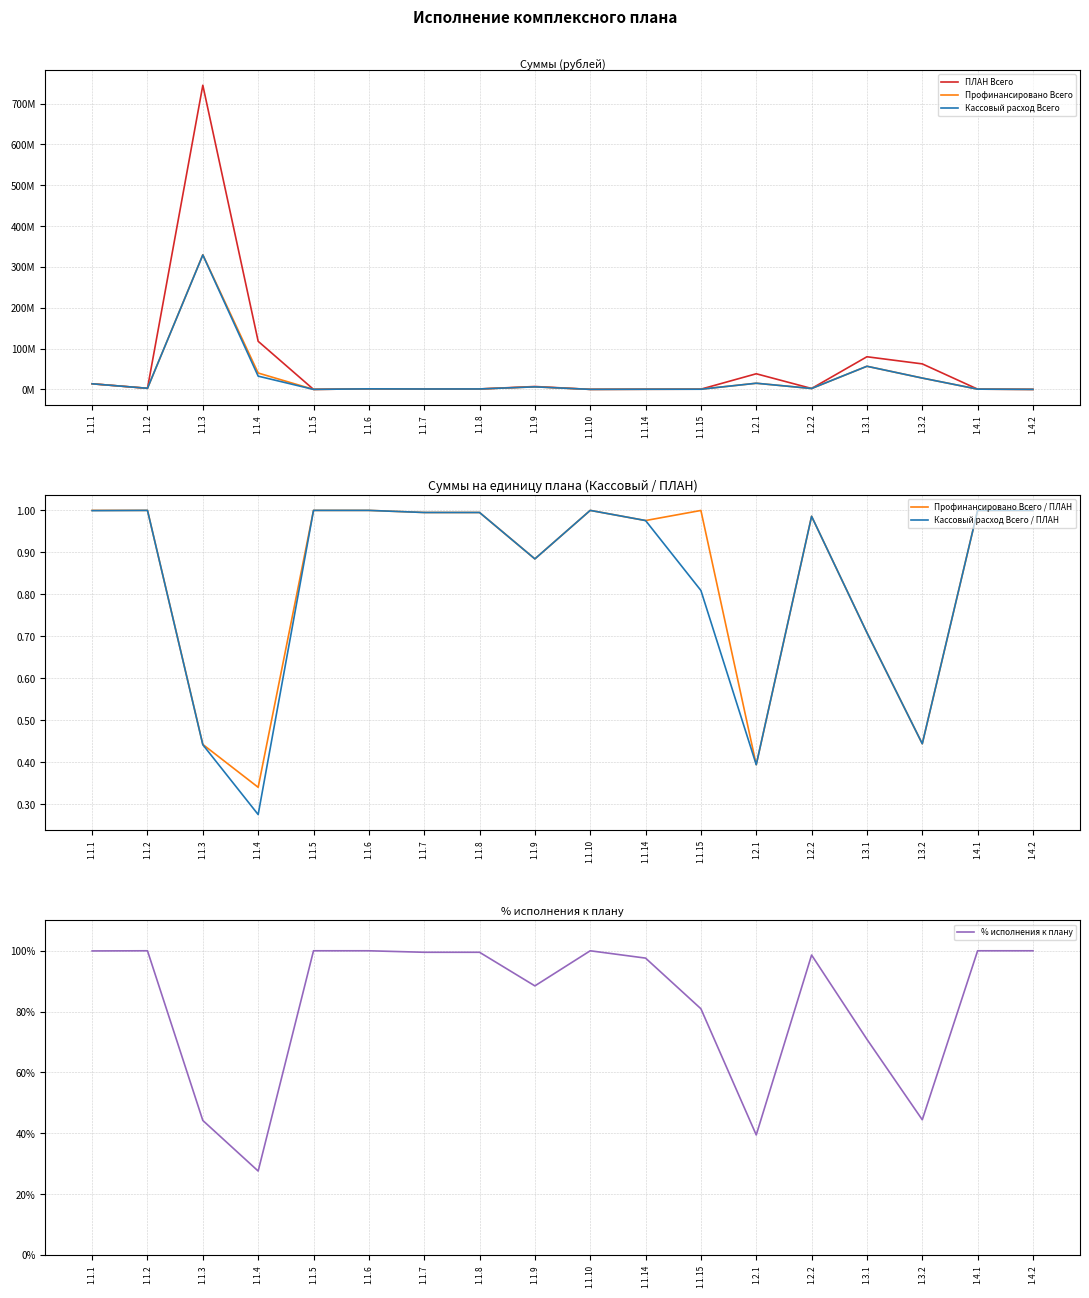

What are all the series names shown in the legend?

ПЛАН Всего, Профинансировано Всего, Кассовый расход Всего, Профинансировано Всего / ПЛАН, Кассовый расход Всего / ПЛАН, % исполнения к плану